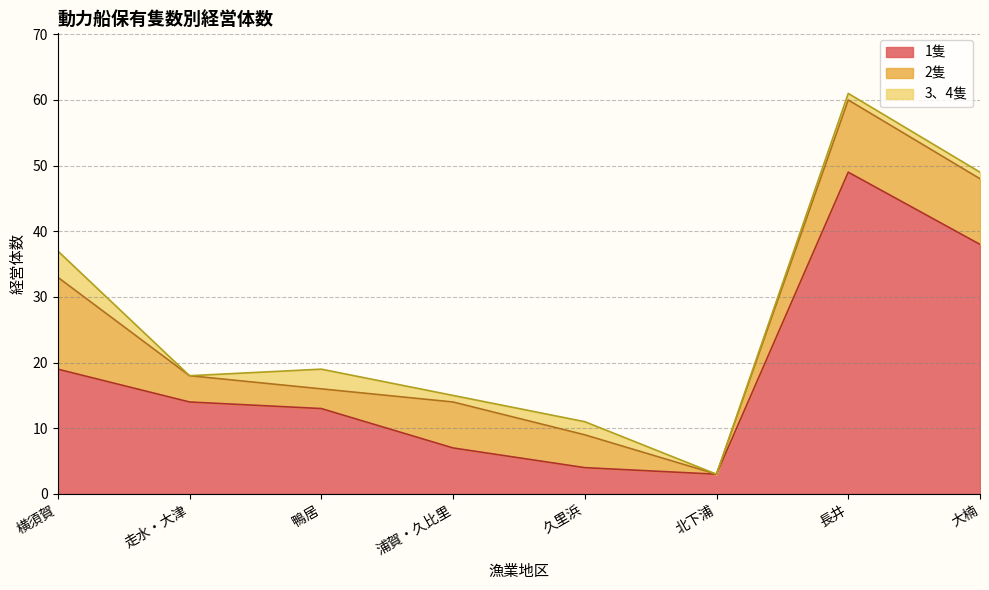

Between 横須賀 and 鴨居, which series saw the biggest shift?

2隻